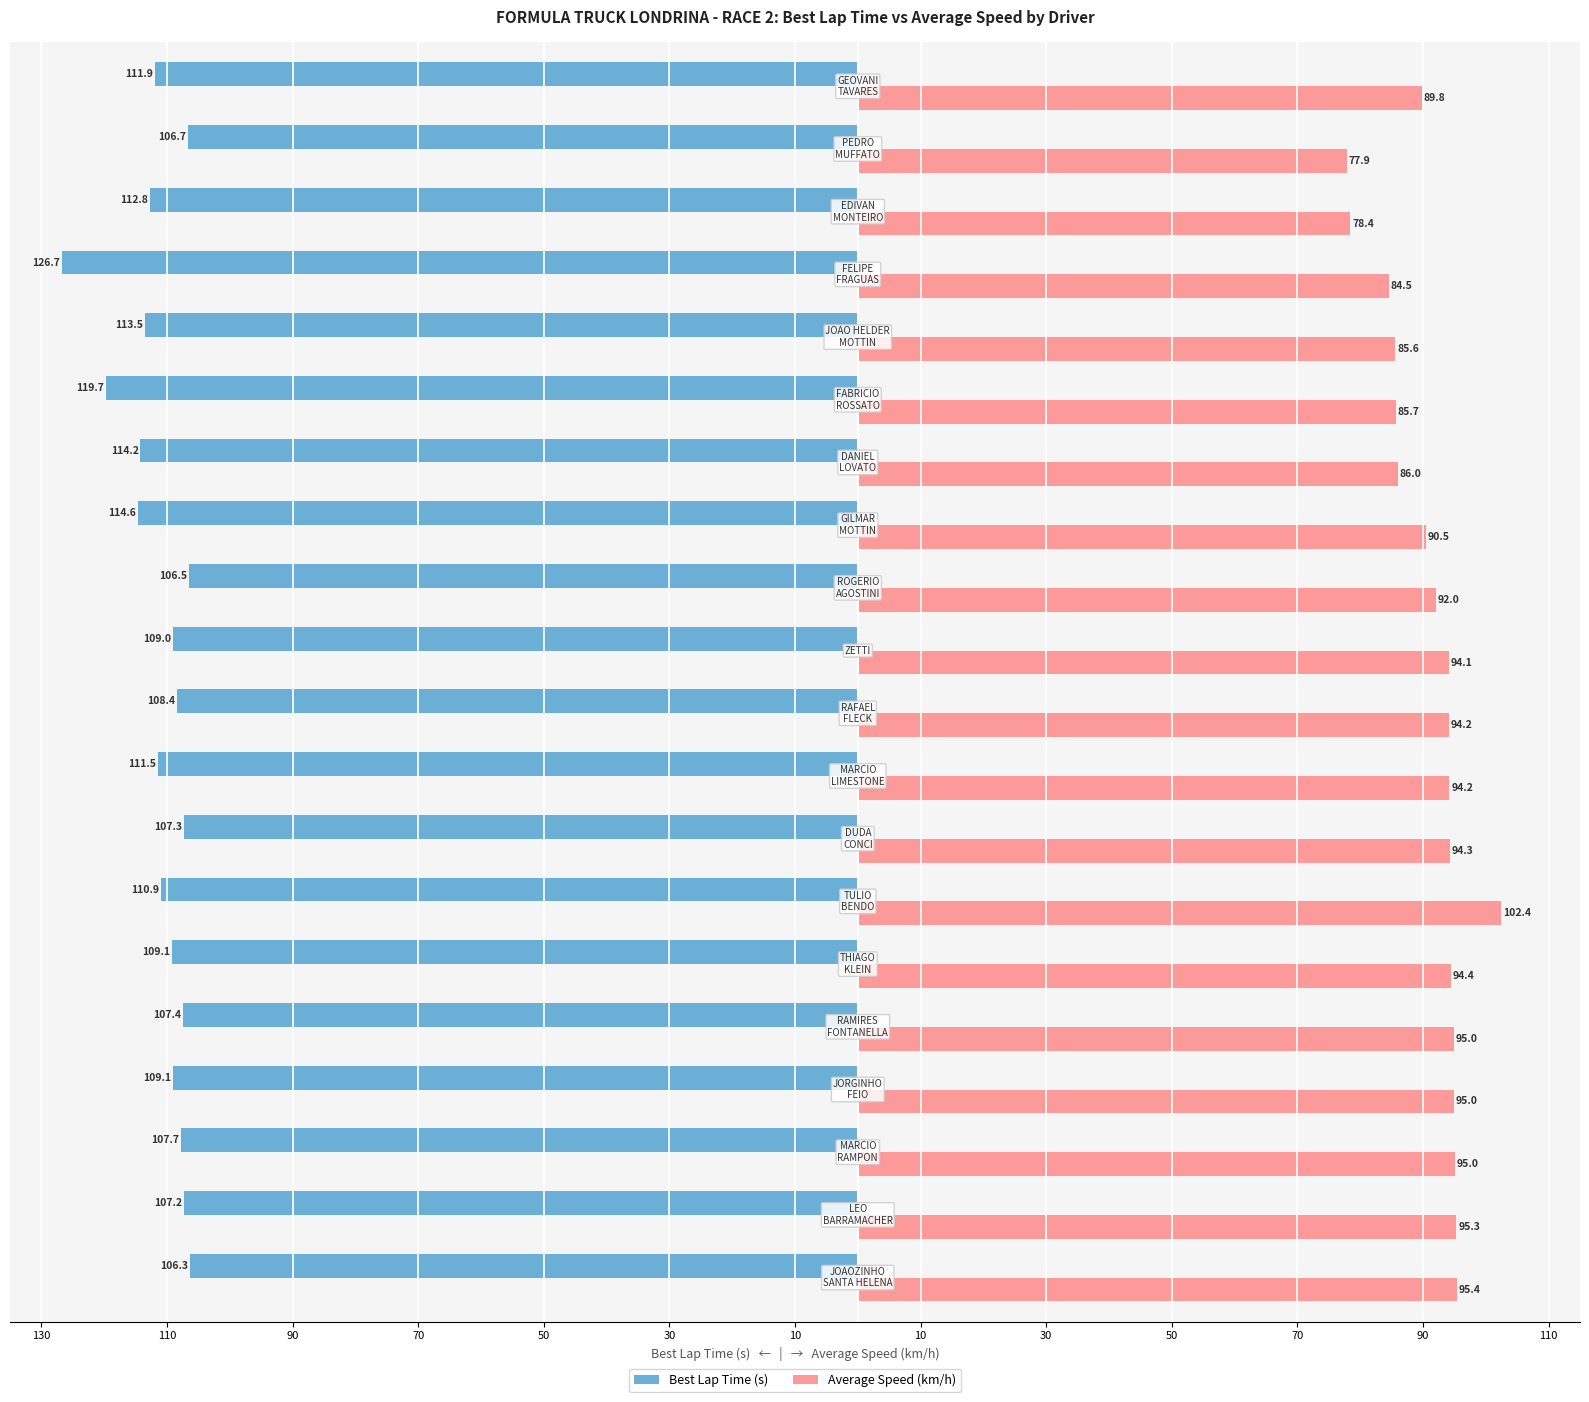

What are all the series names shown in the legend?

Best Lap Time (s), Average Speed (km/h)